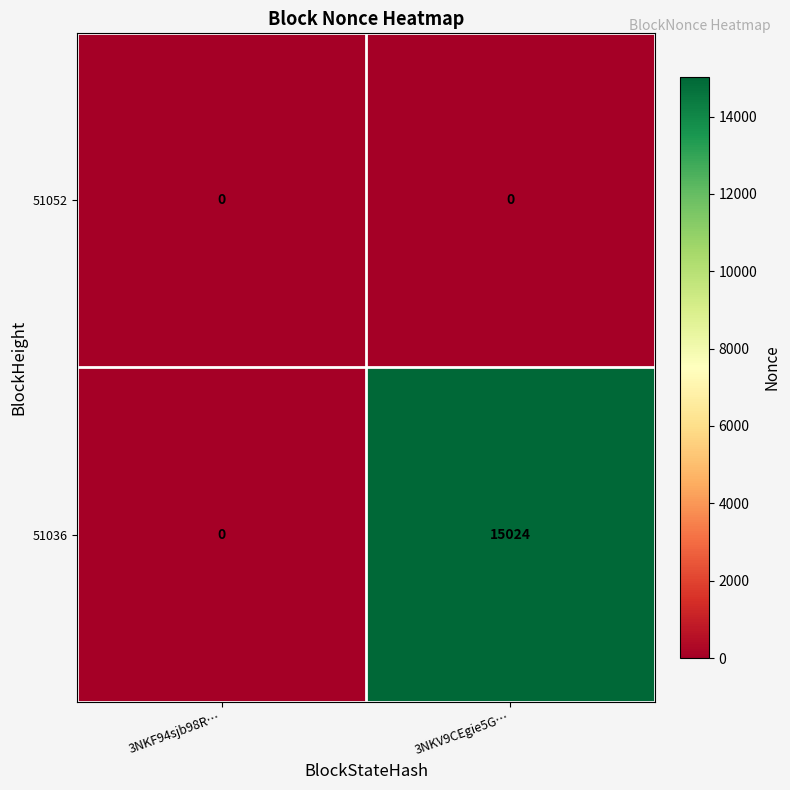

Which series has the largest total across all categories?

51036